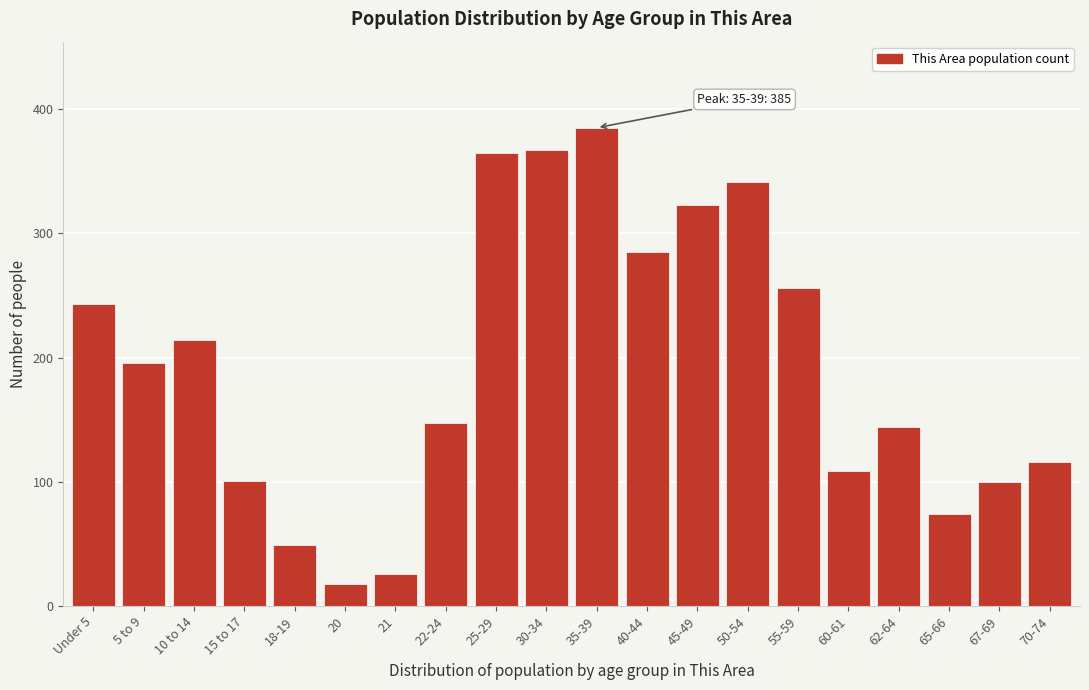

What is the difference between the second highest and second lowest values?

341